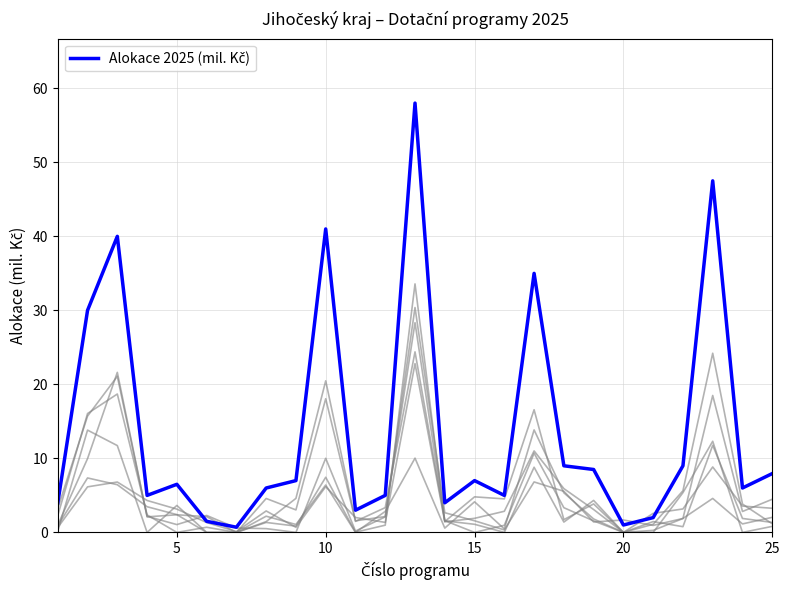

How many points are higher than both their immediate neighbors (excluding endpoints)?

7